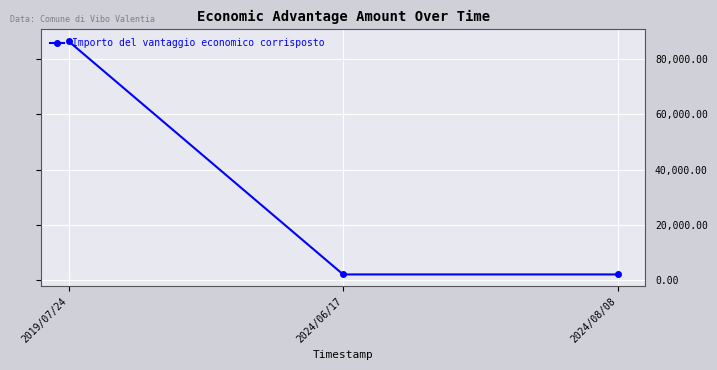

Between 2019/07/24 and 2024/06/17, which is larger?

2019/07/24